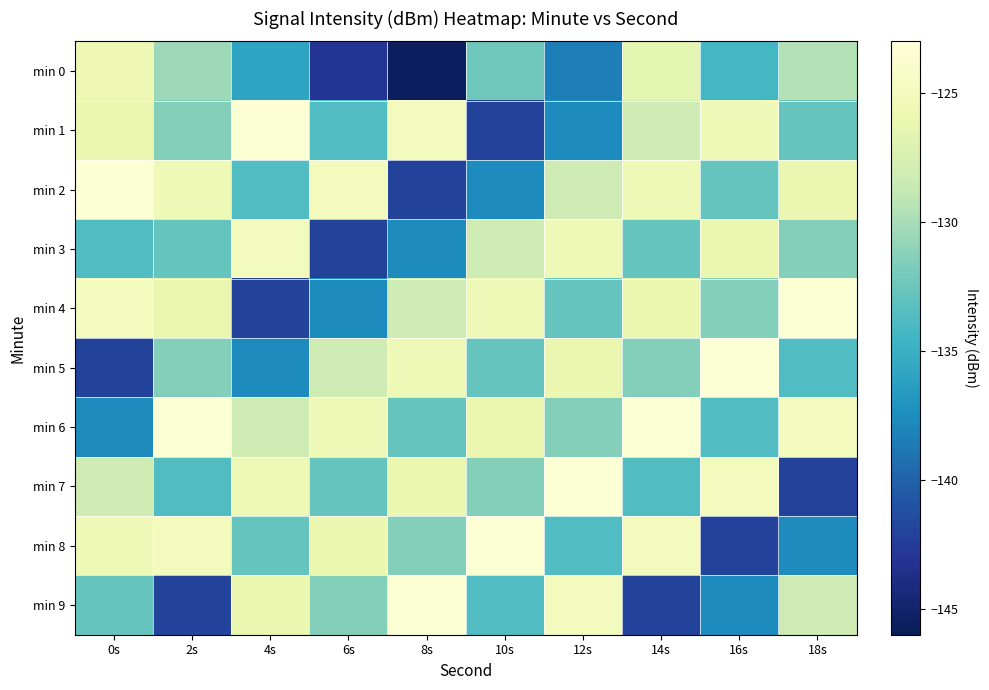

Reading right to left, extract all data points from this chart.

min 0: 18s=-129.5	16s=-134.4	14s=-126.5	12s=-138.4	10s=-132.4	8s=-145.6	6s=-143.1	4s=-135.9	2s=-130.4	0s=-125.6
min 1: 18s=-132.8	16s=-125.5	14s=-128.3	12s=-137.7	10s=-142.0	8s=-125.1	6s=-133.7	4s=-123.4	2s=-131.4	0s=-126.0
min 2: 18s=-126.0	16s=-132.8	14s=-125.5	12s=-128.3	10s=-137.7	8s=-142.0	6s=-125.1	4s=-133.7	2s=-125.5	0s=-123.4
min 3: 18s=-131.4	16s=-126.0	14s=-132.8	12s=-125.5	10s=-128.3	8s=-137.7	6s=-142.0	4s=-125.1	2s=-132.8	0s=-133.7
min 4: 18s=-123.4	16s=-131.4	14s=-126.0	12s=-132.8	10s=-125.5	8s=-128.3	6s=-137.7	4s=-142.0	2s=-126.0	0s=-125.1
min 5: 18s=-133.7	16s=-123.4	14s=-131.4	12s=-126.0	10s=-132.8	8s=-125.5	6s=-128.3	4s=-137.7	2s=-131.4	0s=-142.0
min 6: 18s=-125.1	16s=-133.7	14s=-123.4	12s=-131.4	10s=-126.0	8s=-132.8	6s=-125.5	4s=-128.3	2s=-123.4	0s=-137.7
min 7: 18s=-142.0	16s=-125.1	14s=-133.7	12s=-123.4	10s=-131.4	8s=-126.0	6s=-132.8	4s=-125.5	2s=-133.7	0s=-128.3
min 8: 18s=-137.7	16s=-142.0	14s=-125.1	12s=-133.7	10s=-123.4	8s=-131.4	6s=-126.0	4s=-132.8	2s=-125.1	0s=-125.5
min 9: 18s=-128.3	16s=-137.7	14s=-142.0	12s=-125.1	10s=-133.7	8s=-123.4	6s=-131.4	4s=-126.0	2s=-142.0	0s=-132.8